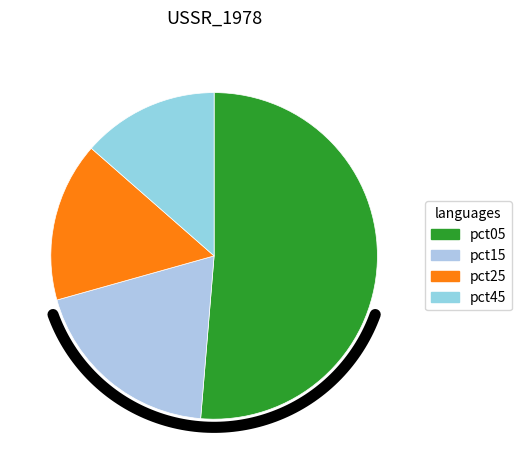

The pct75 slice represents 14% of the pie. True or false?

False